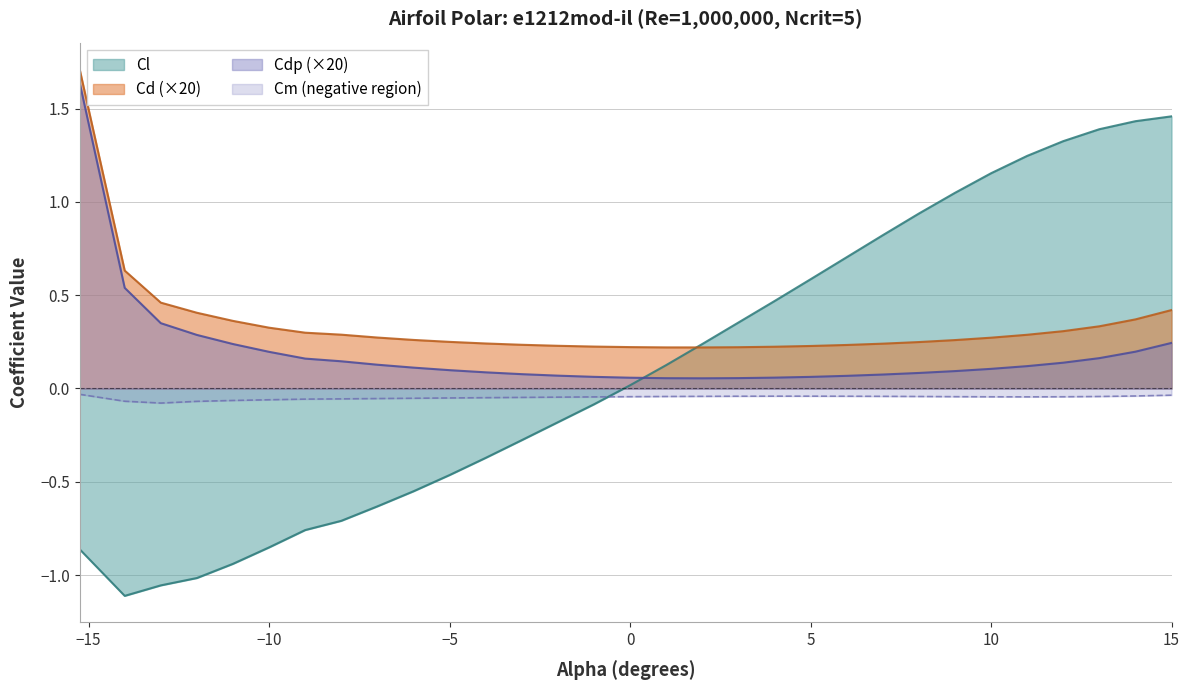

What is the difference between the maximum and minimum values in the Cd series?

1.5